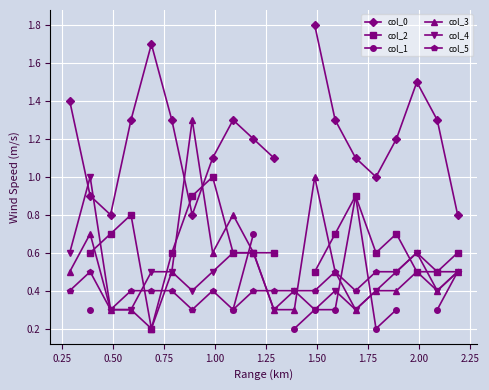

What is the value of the col_5 point at the 14th from the left?

0.5